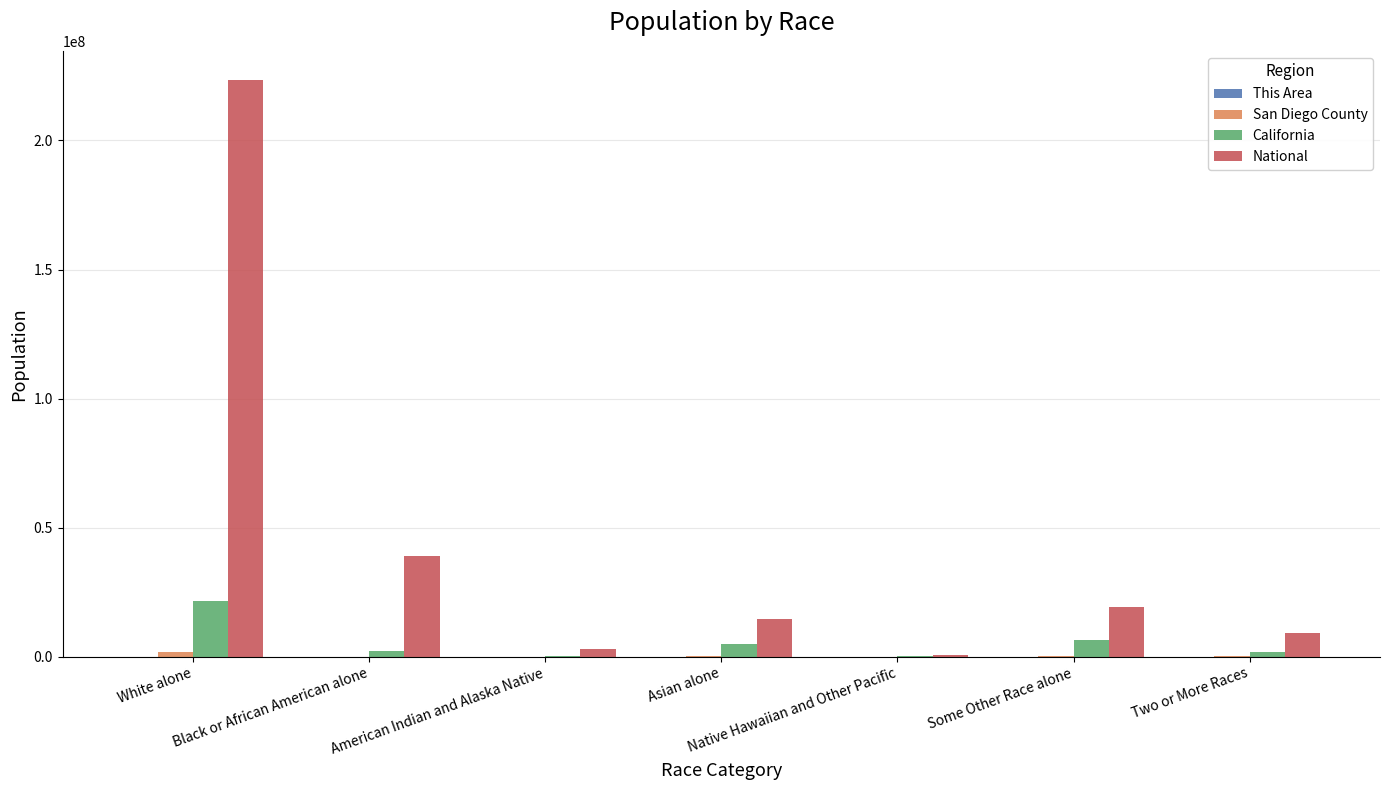

At which category is the sum across all series the highest?

White alone